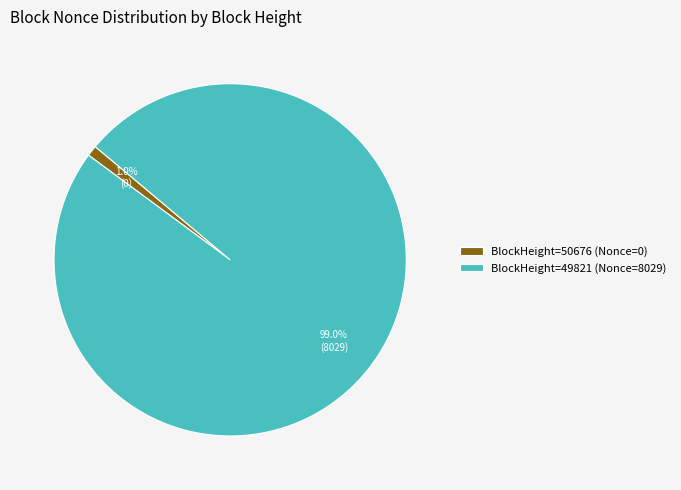

What percentage is NOT represented by BlockHeight=50676 (Nonce=0)?

99.0%